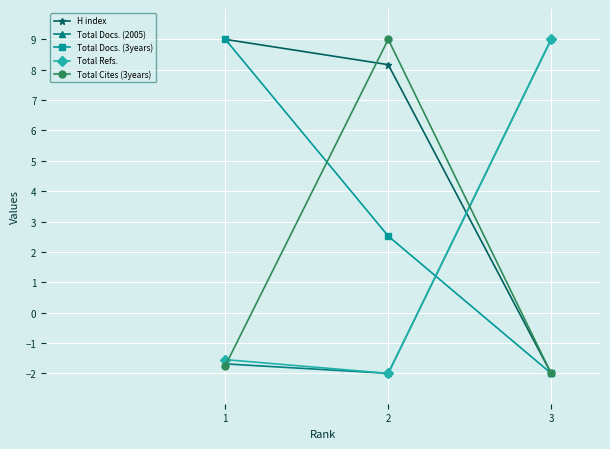

Rank the categories by Total Docs. (2005) value from highest to lowest.

3, 1, 2